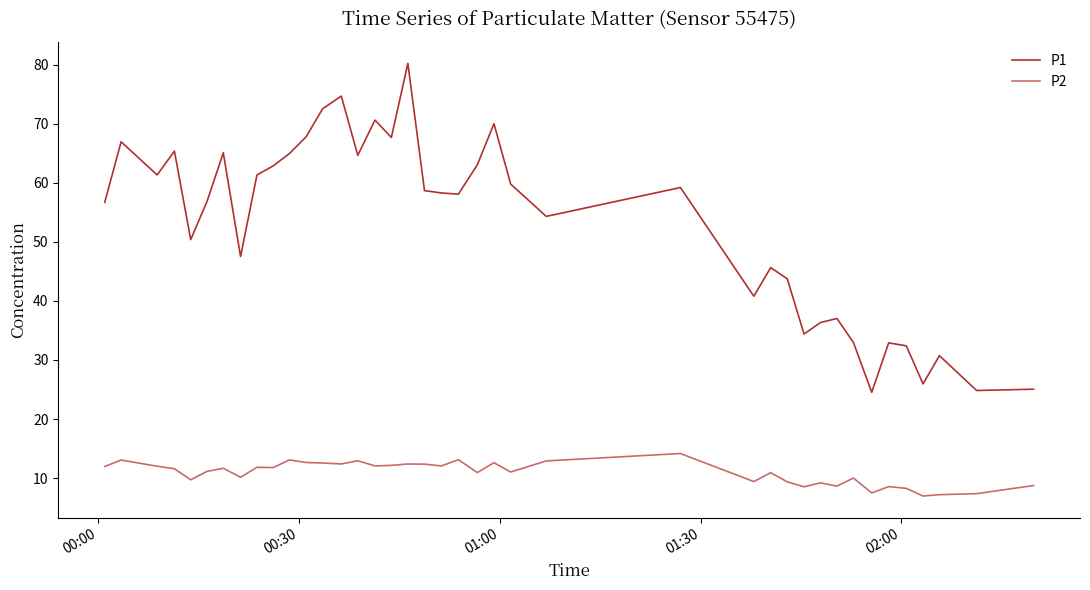

True or false: P2 and P1 cross at least once.

False